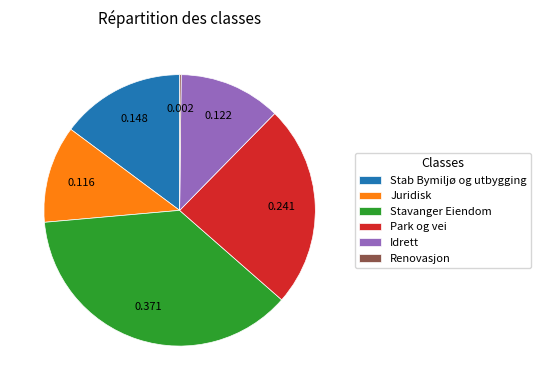

Between Idrett and Stab Bymiljø og utbygging, which is larger?

Stab Bymiljø og utbygging